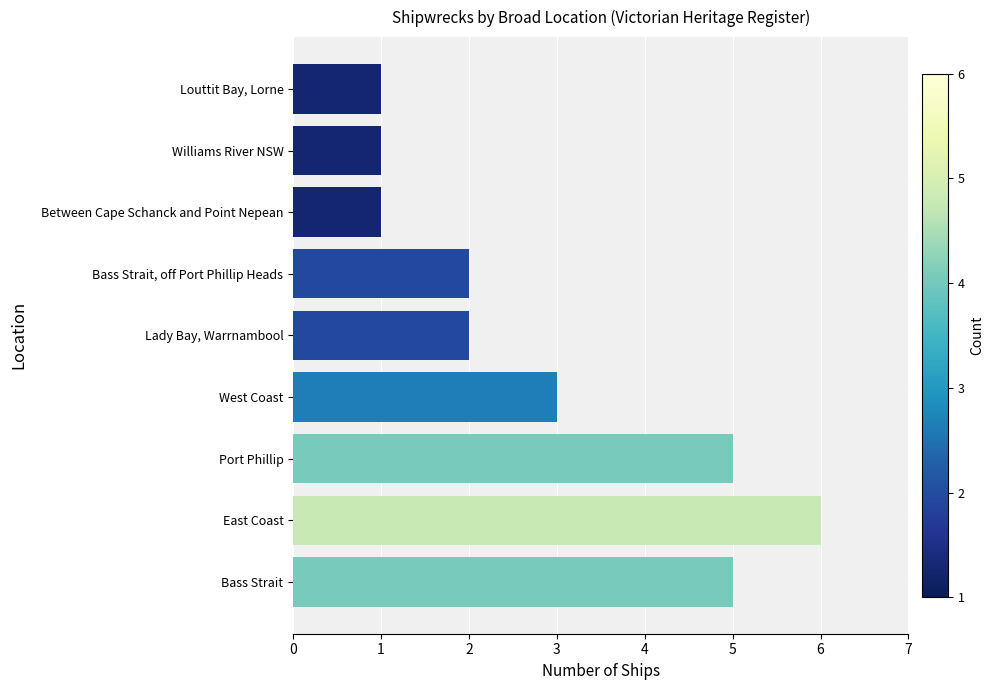

What is the difference between the second highest and second lowest values?

4